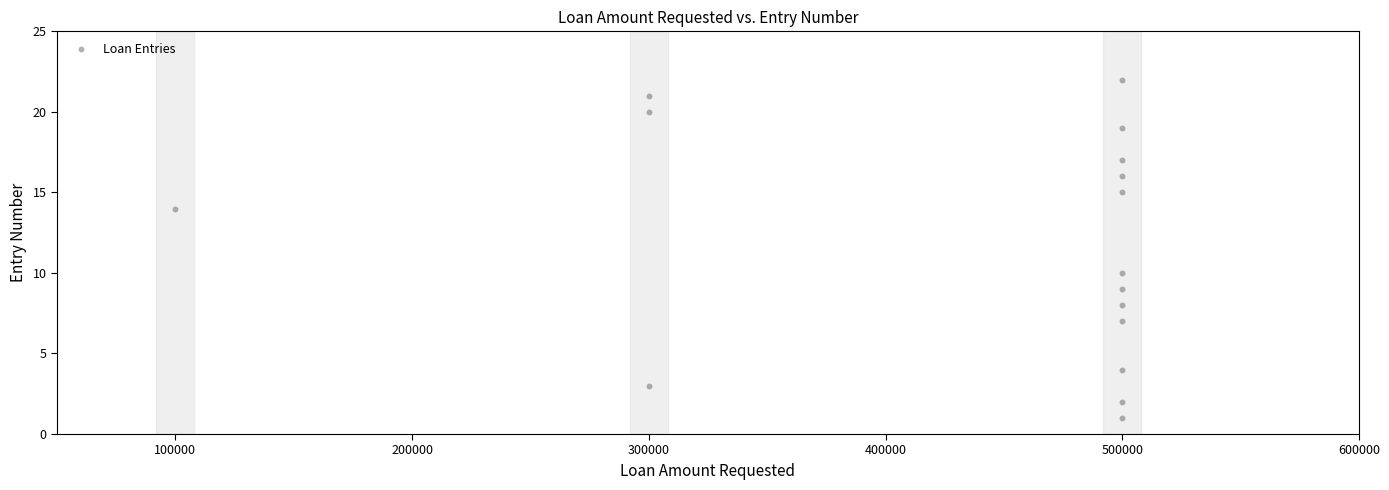

What is the range of X values (max minus min)?

400000